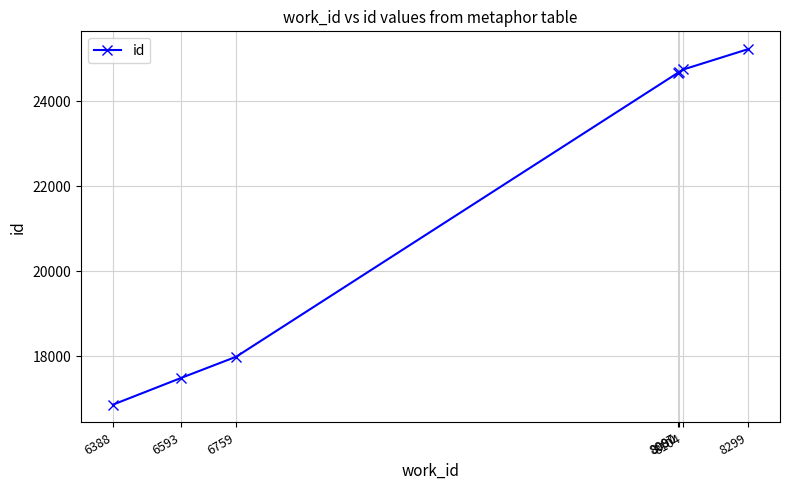

What is the sum of all values?

151659